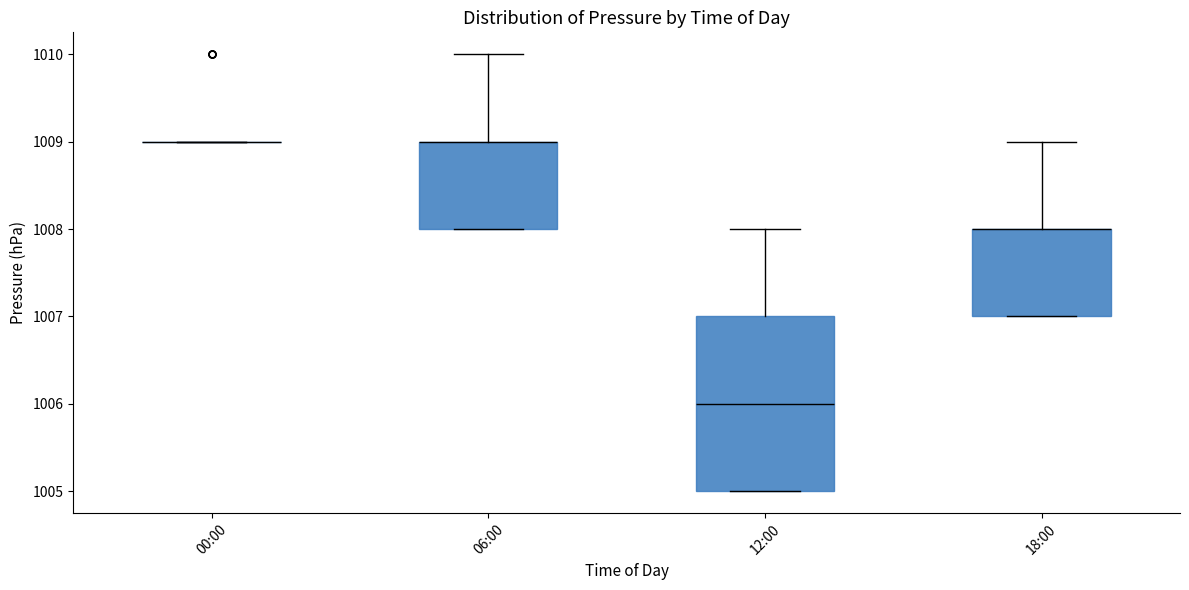

Which box is the tallest, from its lower edge to its upper edge?

12:00